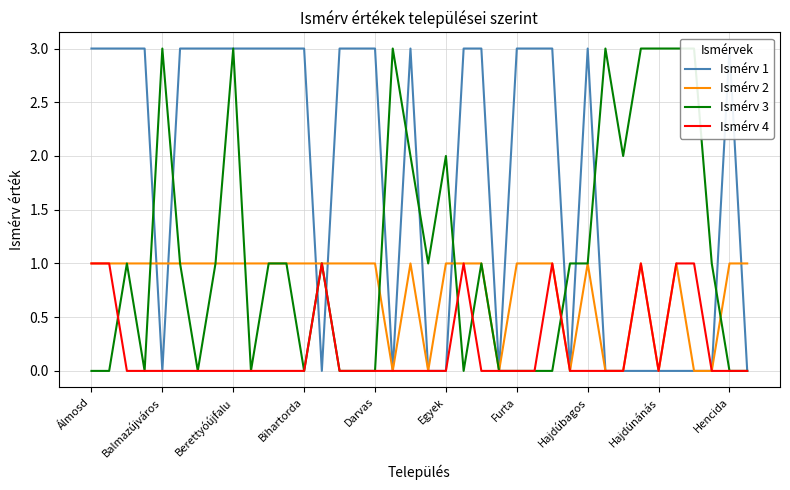

Rank the series at 37 from highest to lowest value.

Ismérv 2, Ismérv 1, Ismérv 3, Ismérv 4